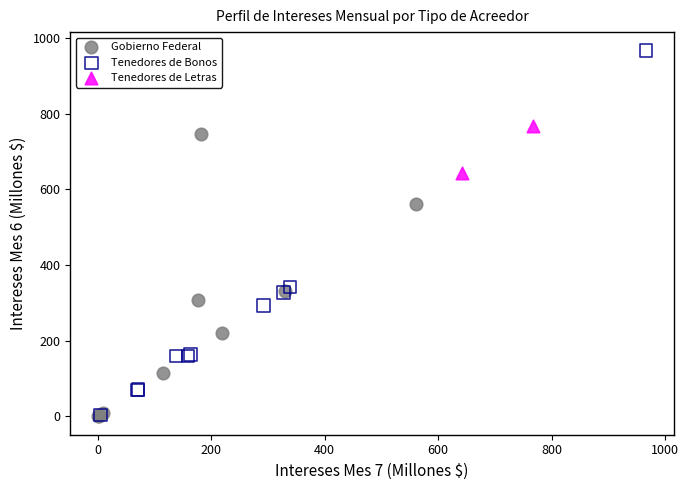

What are all the series names shown in the legend?

Gobierno Federal, Tenedores de Bonos, Tenedores de Letras